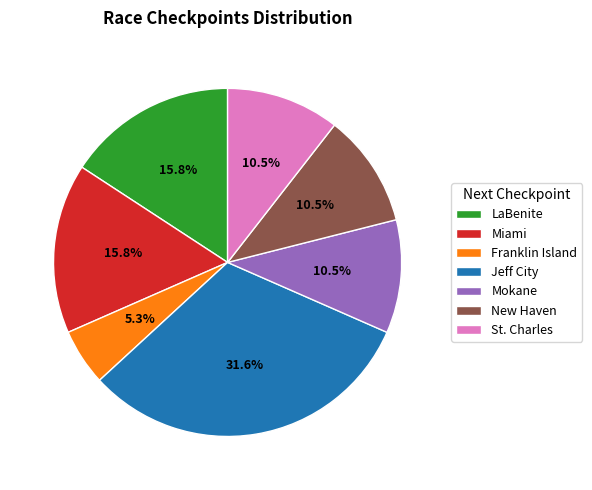

Is there any slice that represents more than half of the pie?

No